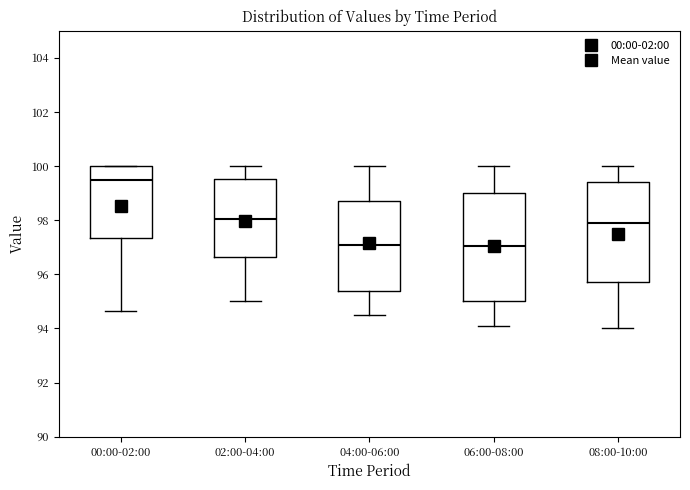

Reading left to right, read every box against the y-axis: the position of its median line, the range the box covers, and the ends of its whiskers. The values are not printed on the chart, so give them approximately, as read against the axis.

00:00-02:00: median 99.4, box 97.4 to 100.0, whiskers 94.6 to 100.0
02:00-04:00: median 98.0, box 96.6 to 99.6, whiskers 95.0 to 100.0
04:00-06:00: median 97.2, box 95.4 to 98.8, whiskers 94.6 to 100.0
06:00-08:00: median 97.0, box 95.0 to 99.0, whiskers 94.2 to 100.0
08:00-10:00: median 98.0, box 95.8 to 99.4, whiskers 94.0 to 100.0